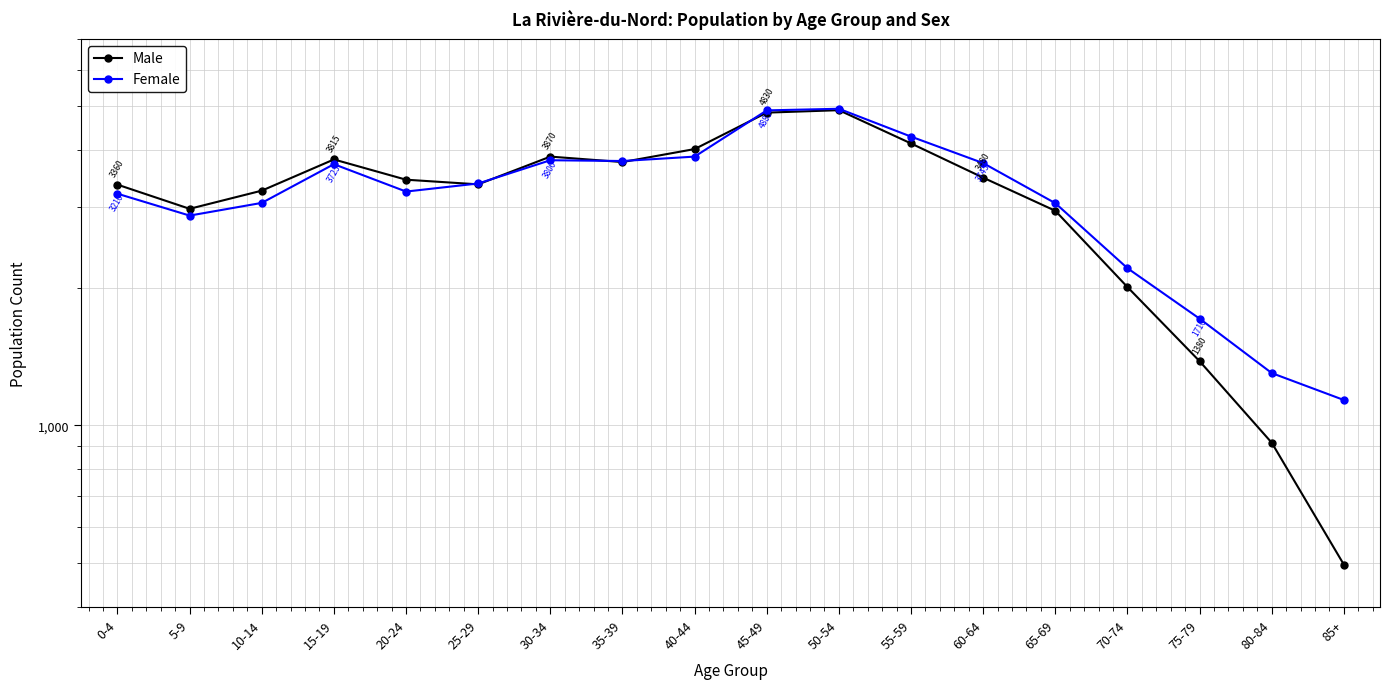

Which series changed the most between 5-9 and 25-29?

Female